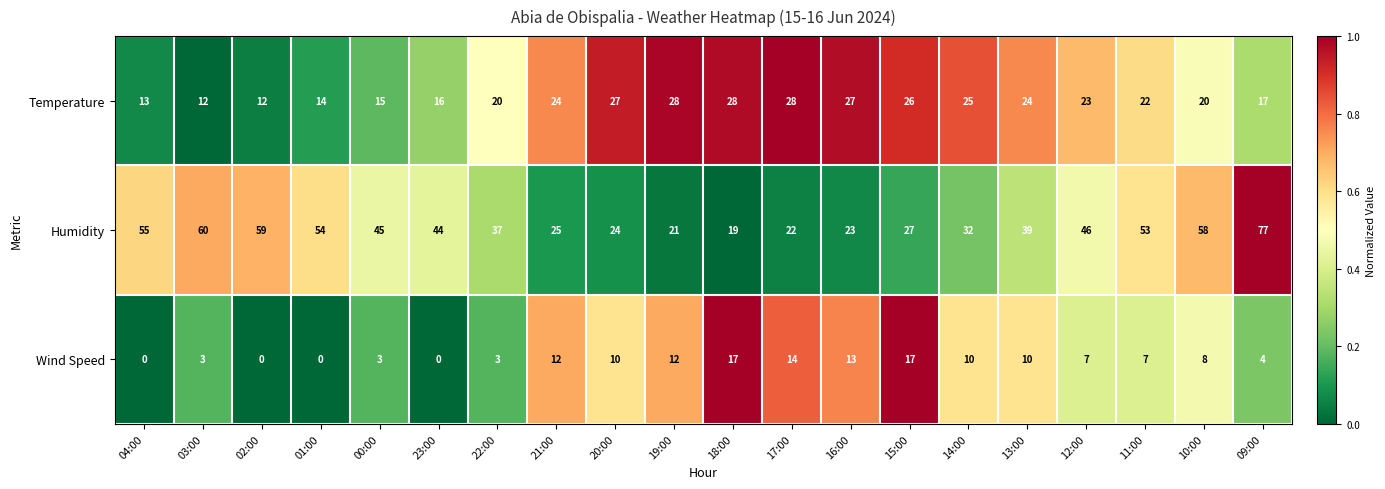

Rank the series at 04:00 from lowest to highest value.

Wind Speed, Temperature, Humidity